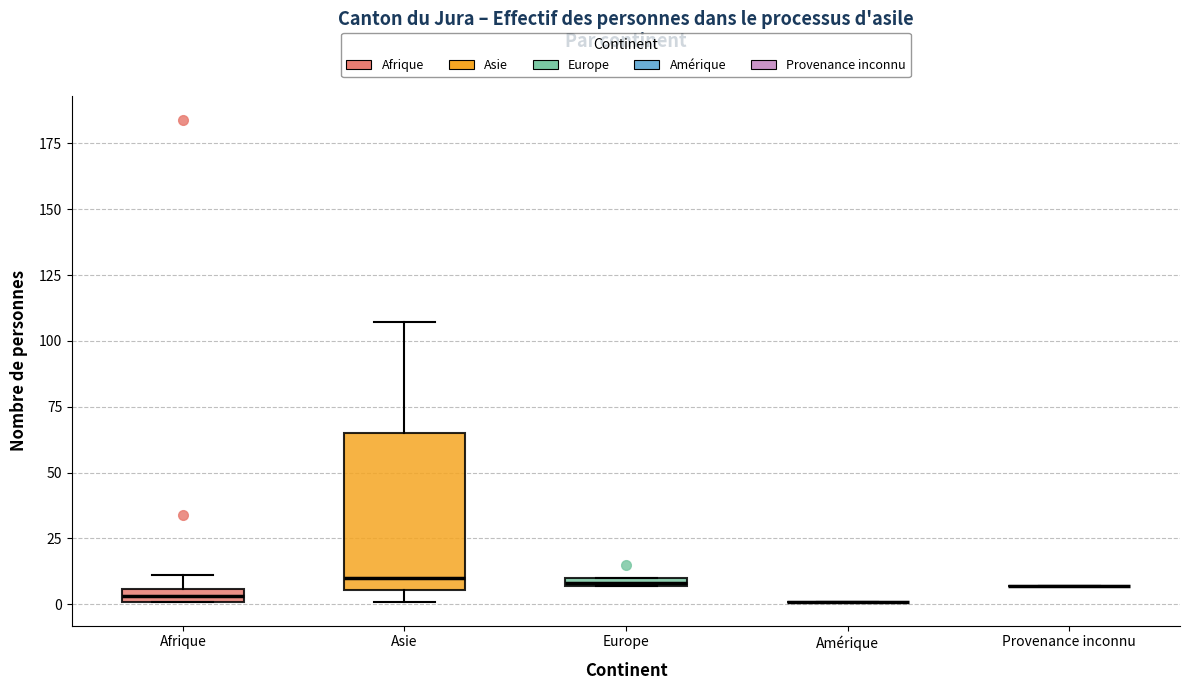

Which box is the tallest, from its lower edge to its upper edge?

Asie